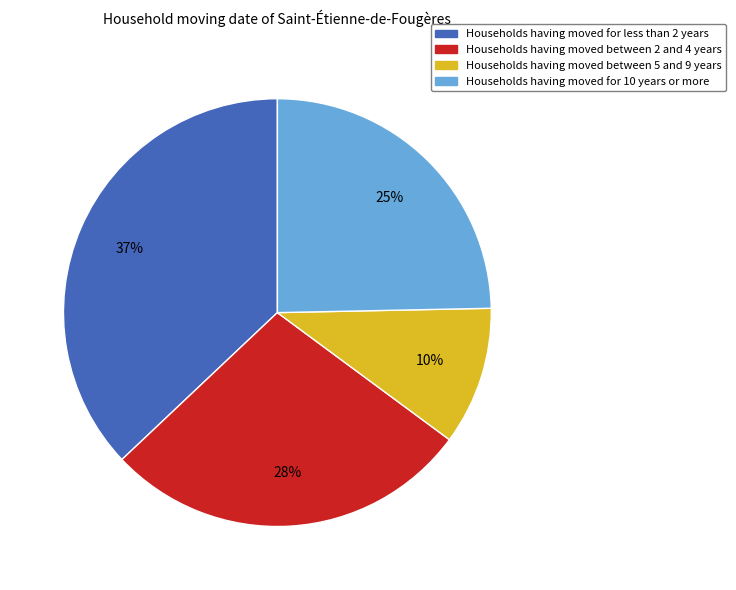

Rank the categories by value from highest to lowest.

Households having moved for less than 2 years, Households having moved between 2 and 4 years, Households having moved for 10 years or more, Households having moved between 5 and 9 years